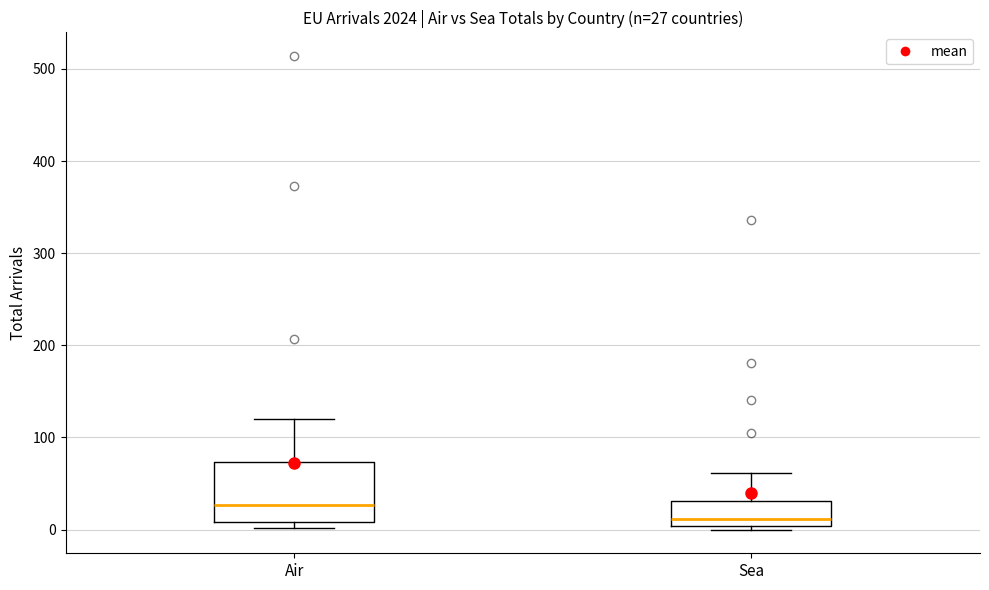

Which box has the highest median line?

Air